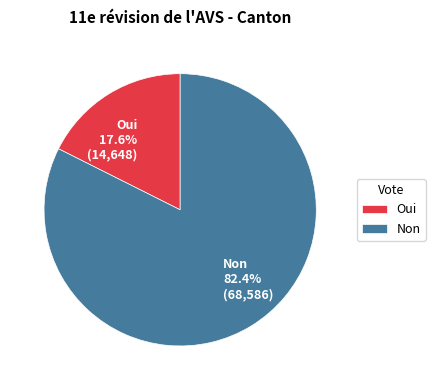

True or false: Oui accounts for 4% of the total.

False